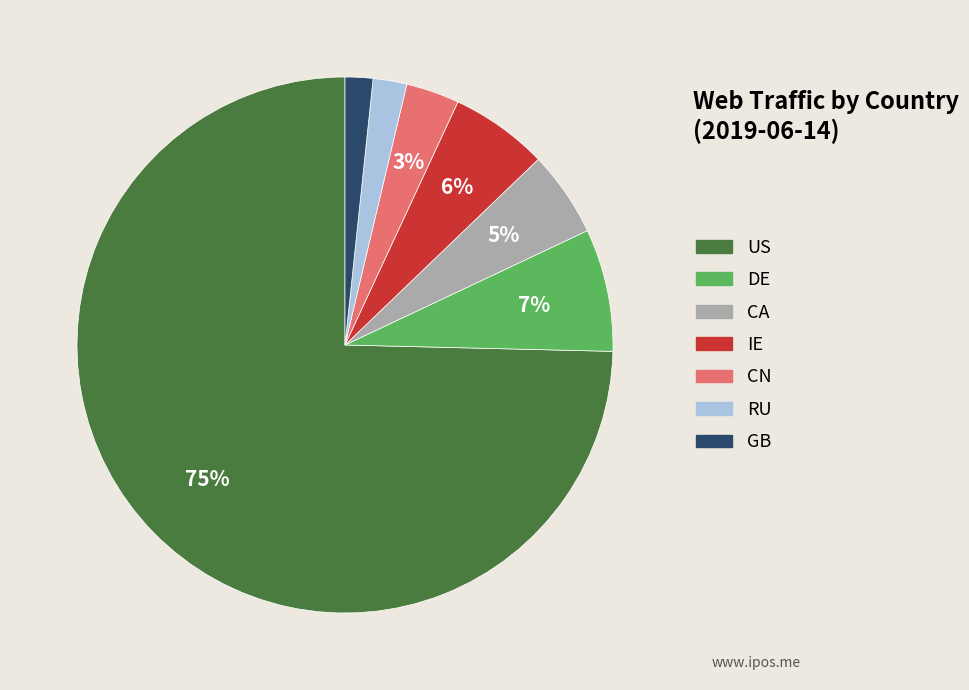

Which slice represents more than half of the pie?

US